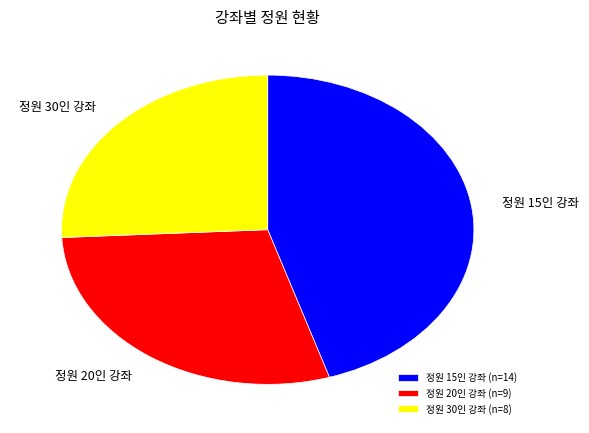

Rank the categories by value from lowest to highest.

정원 30인 강좌 (n=8), 정원 20인 강좌 (n=9), 정원 15인 강좌 (n=14)